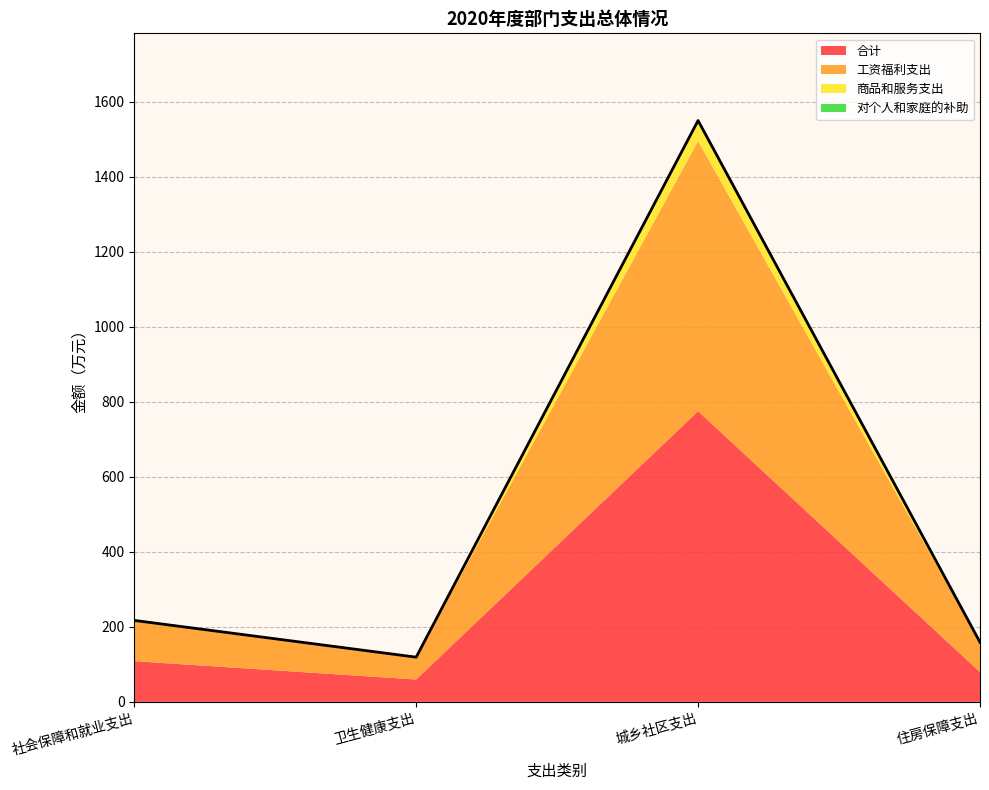

True or false: 工资福利支出 and 对个人和家庭的补助 cross at least once.

False